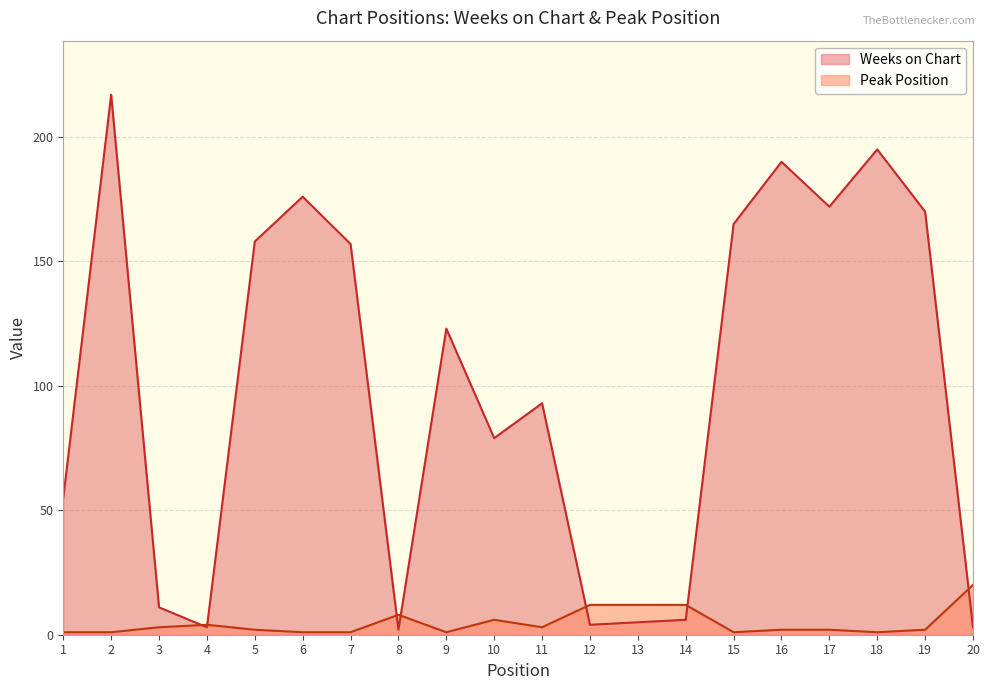

What is the value of the Peak Position point at the 15th from the left?

1